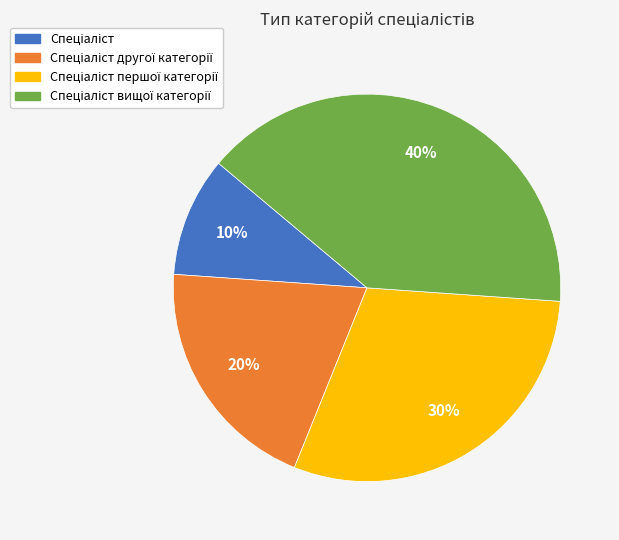

Does any single category account for the majority?

No